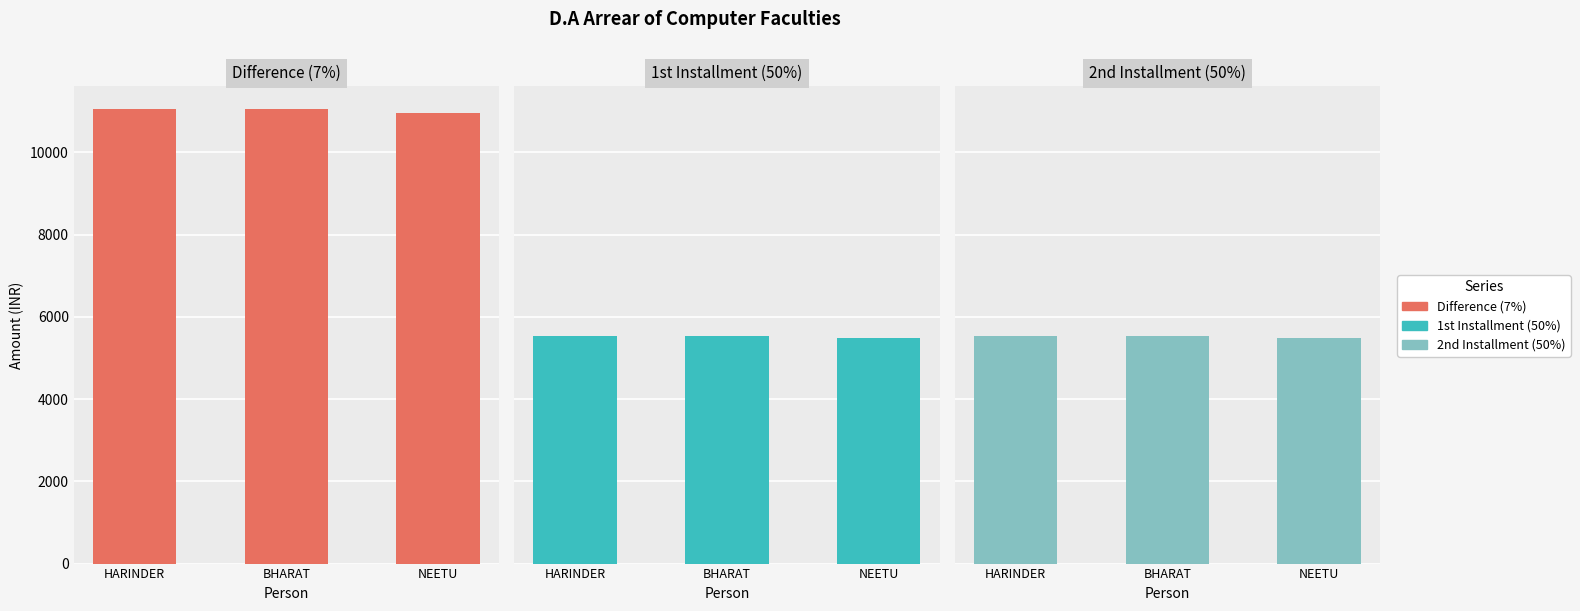

Between NEETU and BHARAT, which is larger?

BHARAT